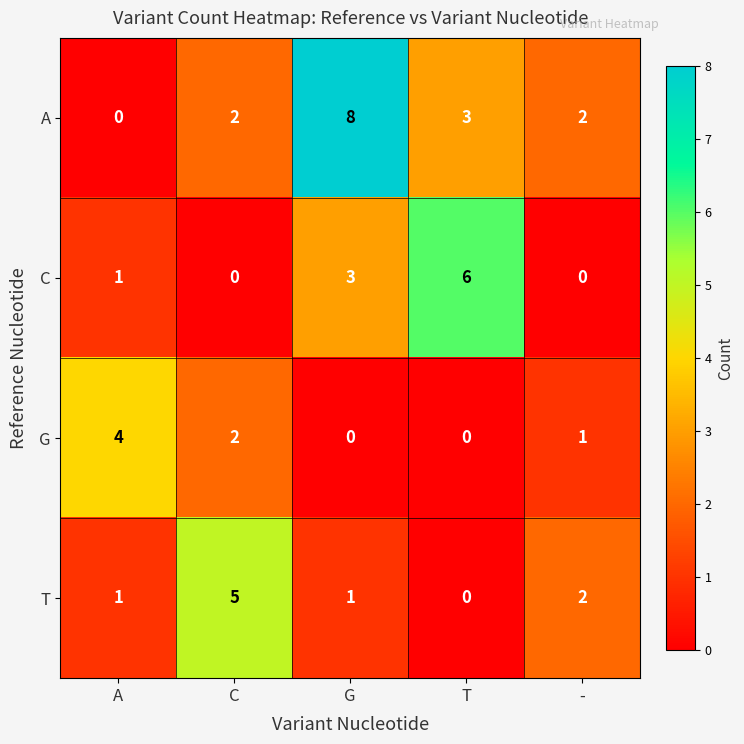

What is the highest value of the C series?

6